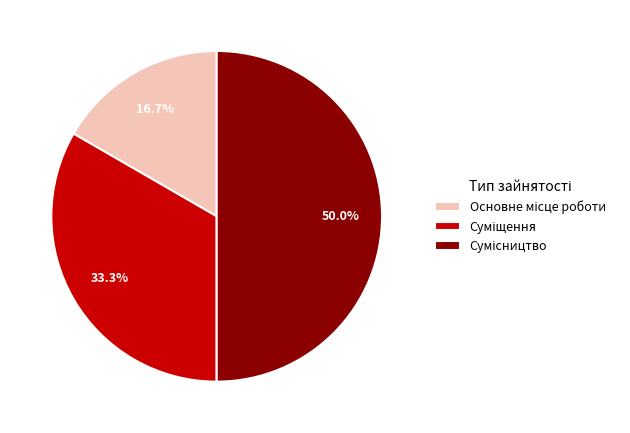

Is there any slice that represents more than half of the pie?

No